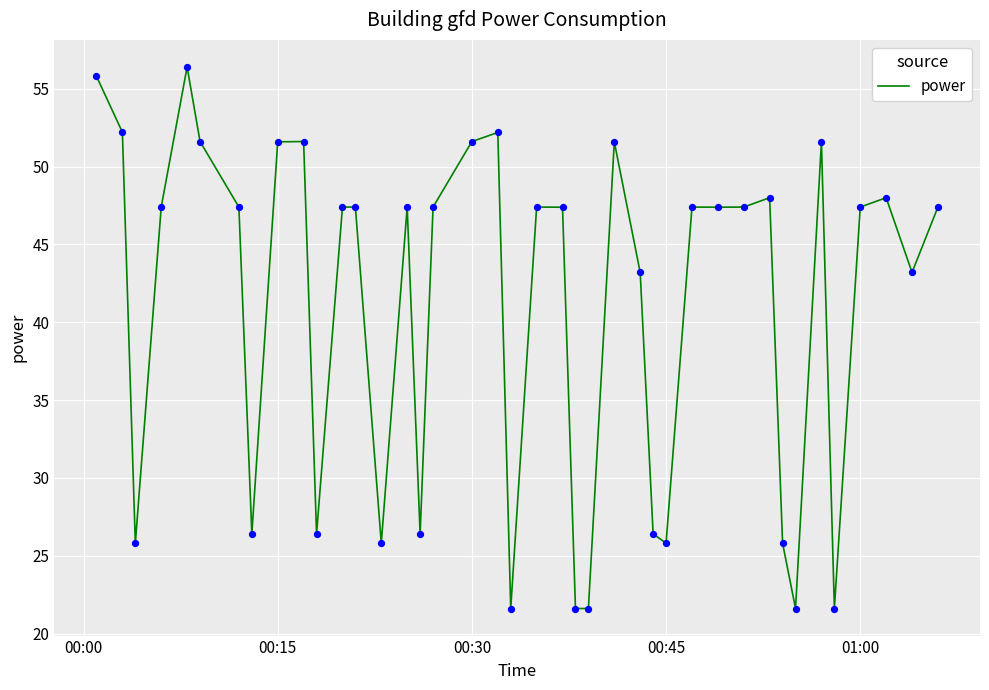

What is the difference between the maximum and minimum values?

34.8